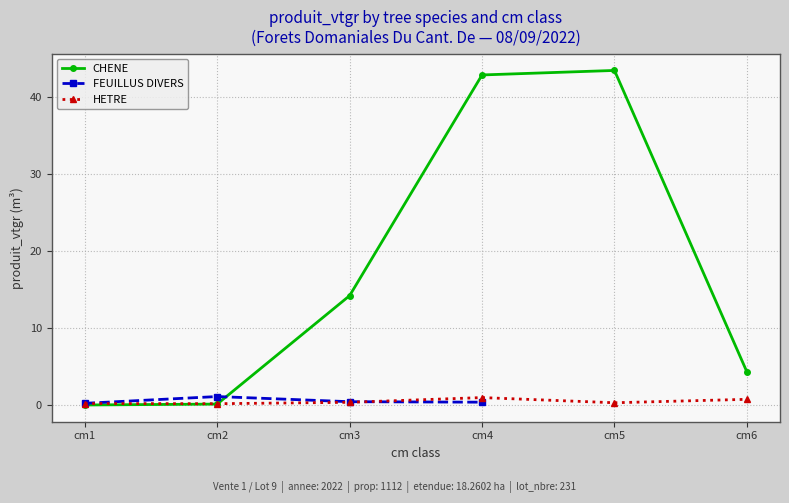

Count the number of categories in the chart.

6